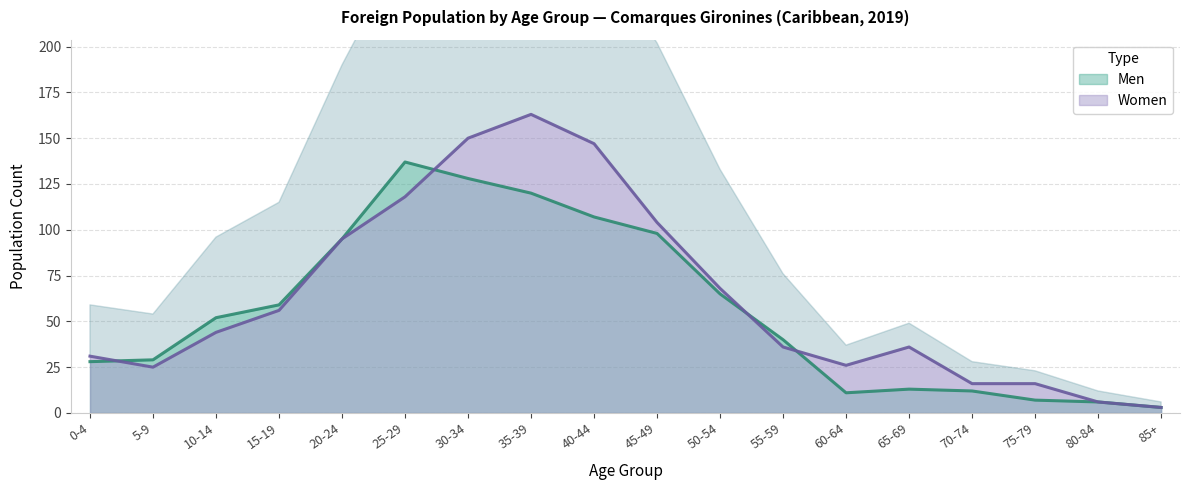

How many values in the Men series are below 52?

9